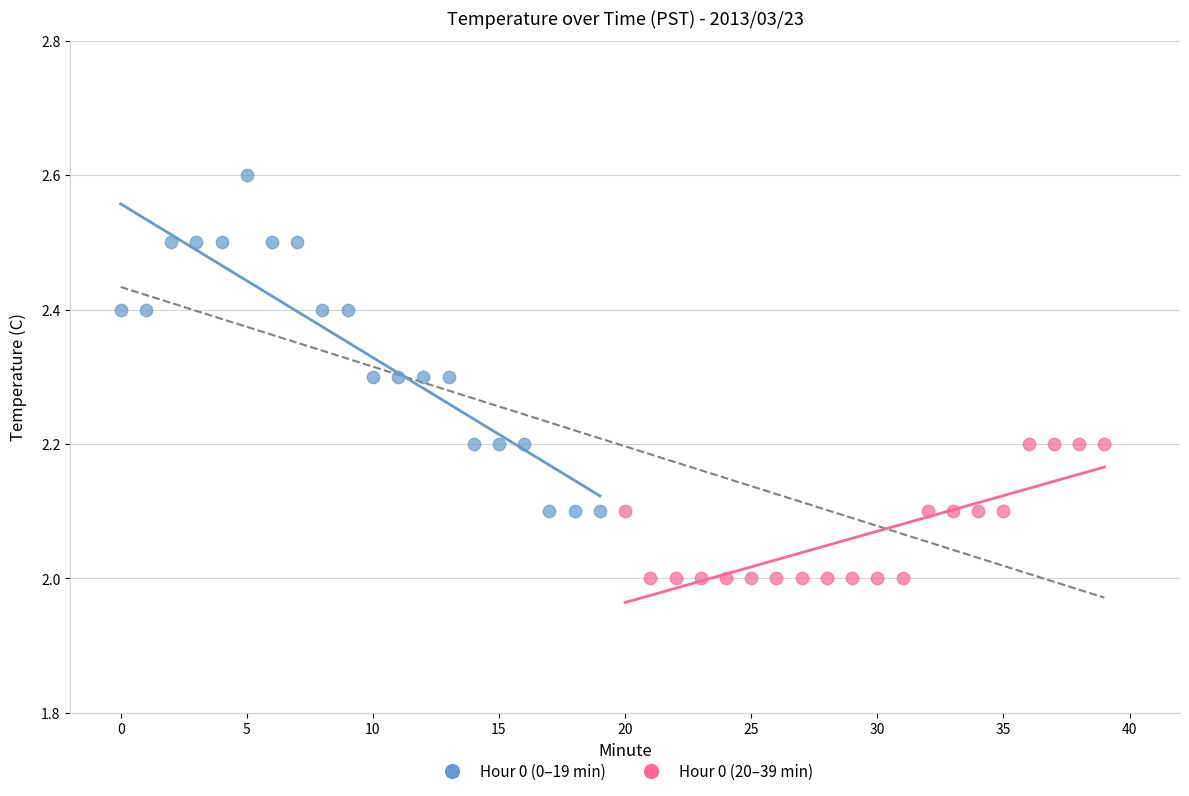

Which series has the largest Y range (max minus min)?

Hour 0 (0–19 min)